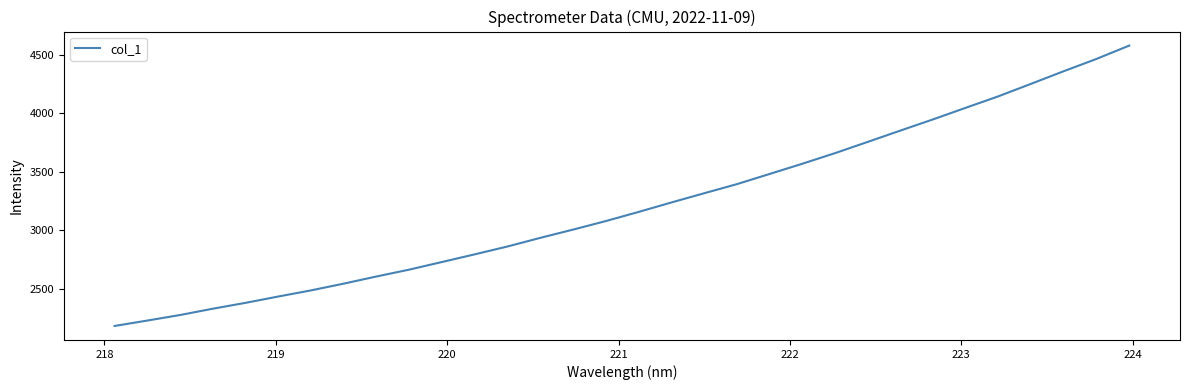

What is the difference between the second highest and second lowest values?

2234.1